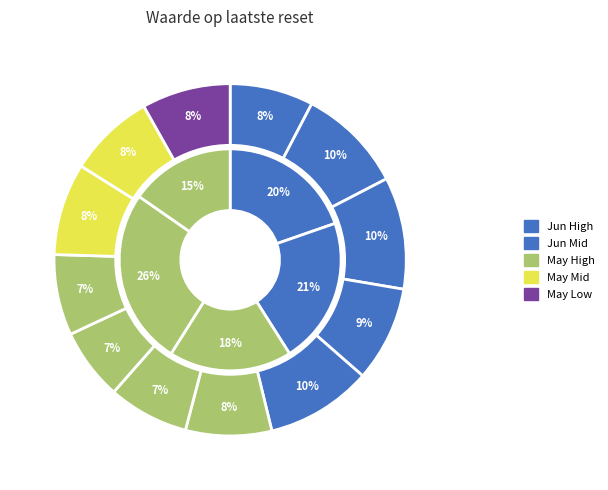

How many slices are in this pie chart?

12